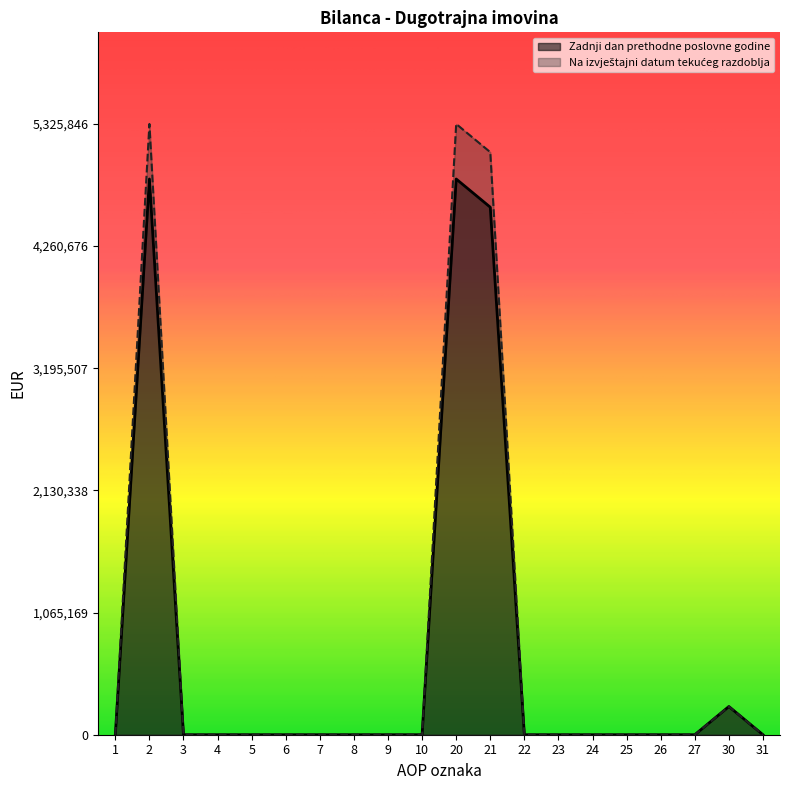

True or false: Na izvještajni datum tekućeg razdoblja and Zadnji dan prethodne poslovne godine cross at least once.

False